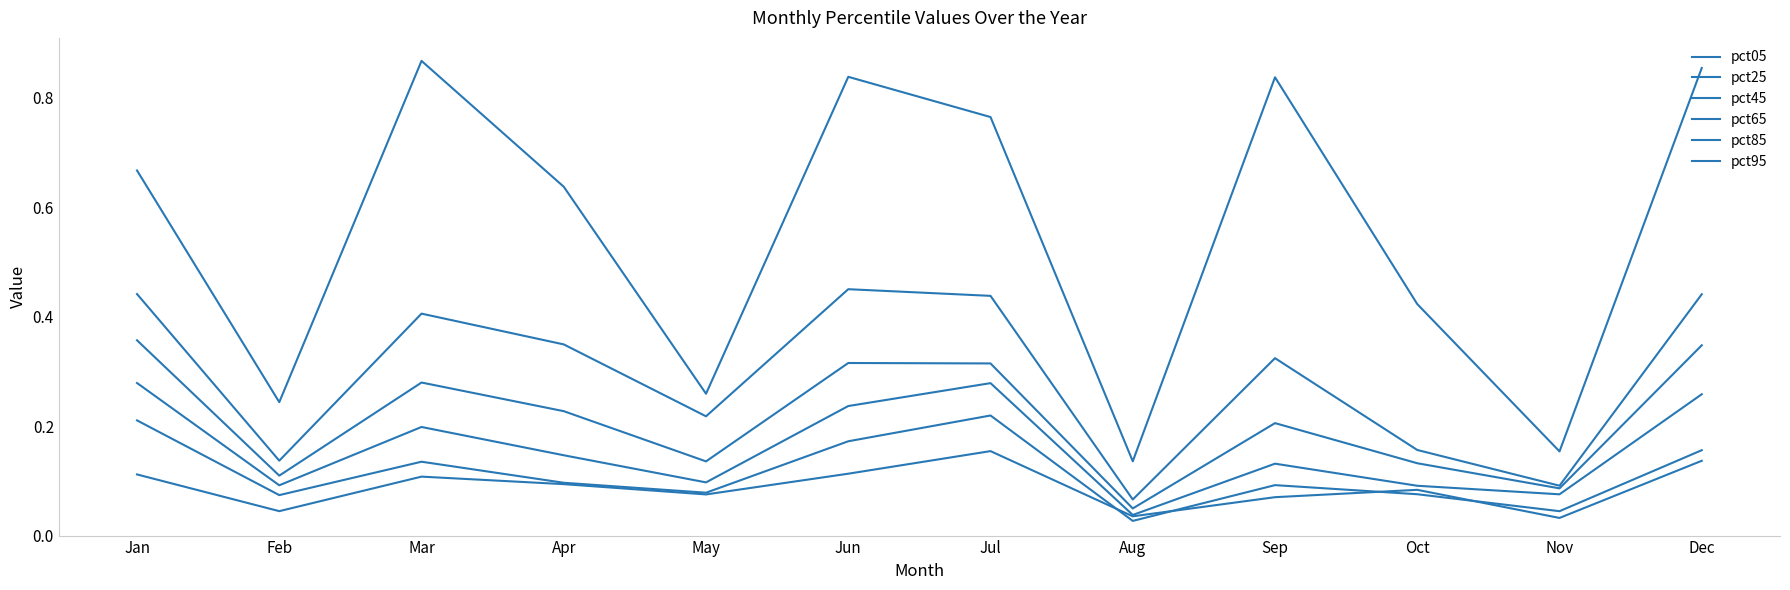

True or false: pct05 and pct65 intersect in this chart.

False